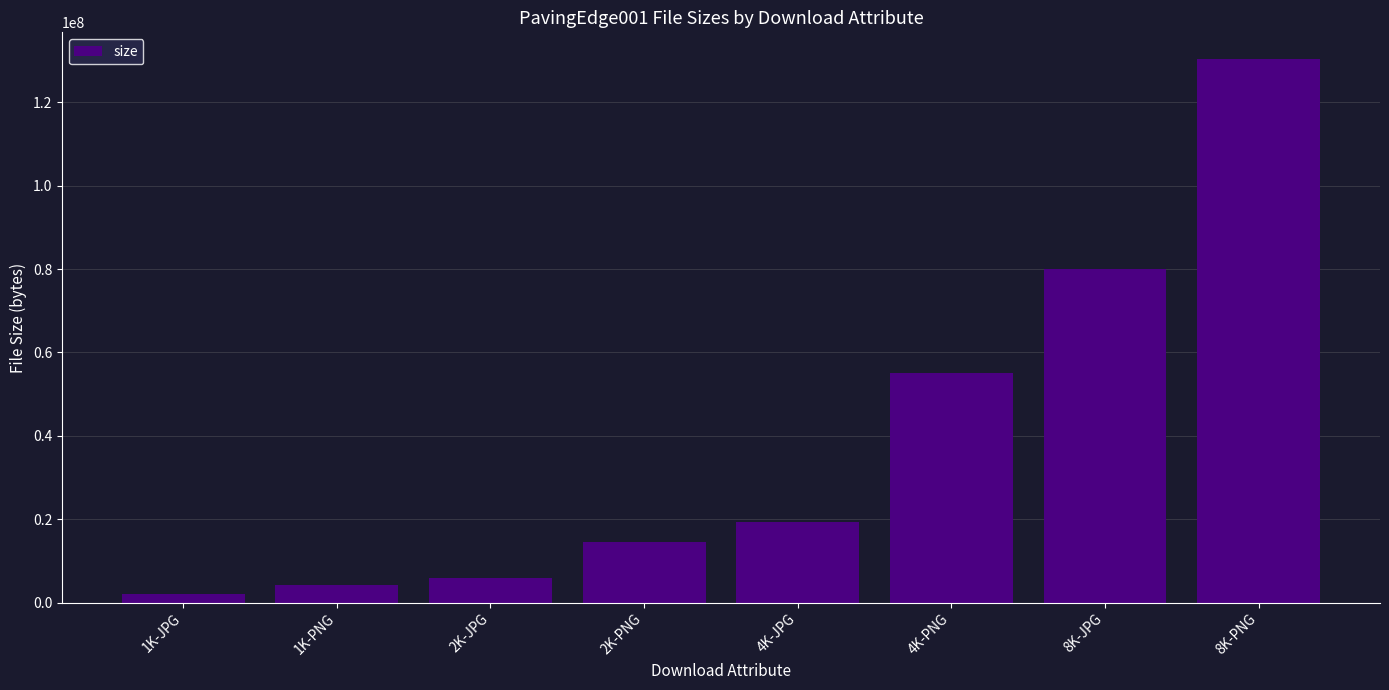

Reading right to left, transcribe all the data shown in this chart.

8K-PNG=130267436	8K-JPG=80098114	4K-PNG=55180383	4K-JPG=19307593	2K-PNG=14633972	2K-JPG=5890322	1K-PNG=4252001	1K-JPG=2141523